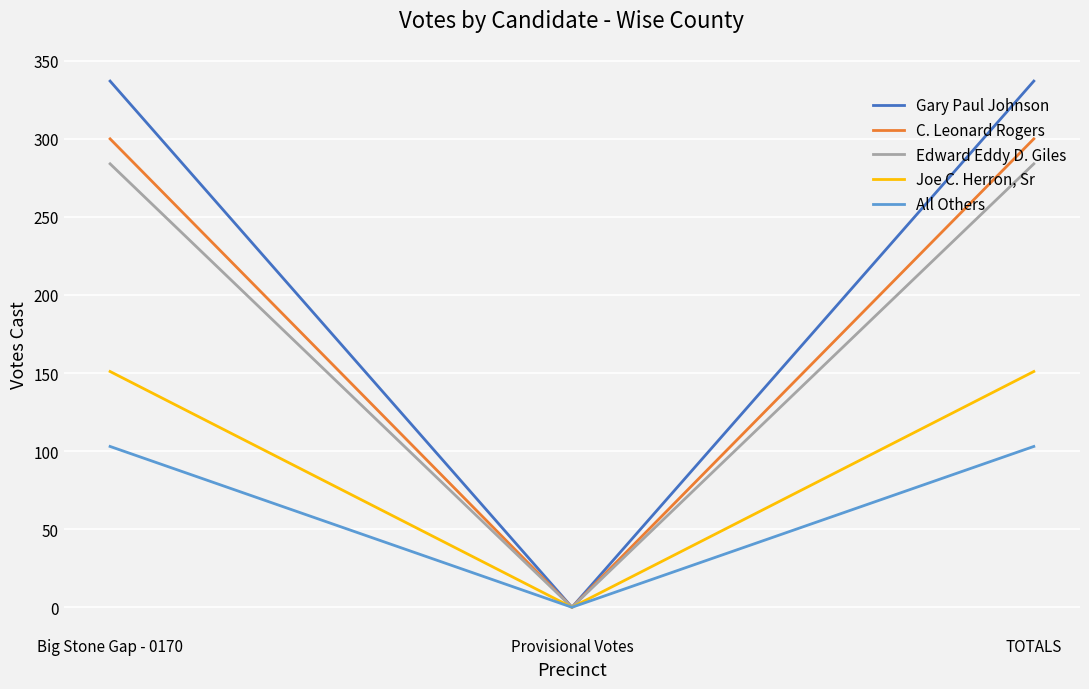

What is the spread (max minus min) of values at TOTALS?

234